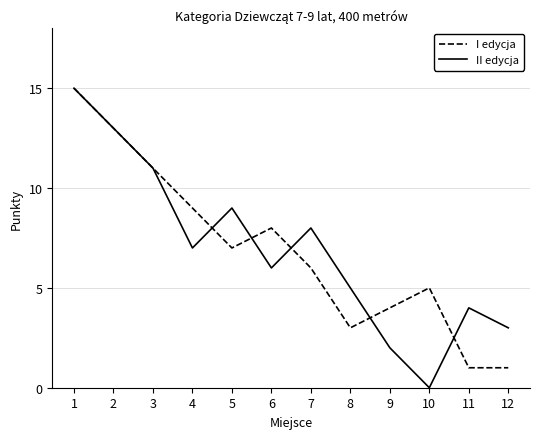

What is the average value of the I edycja series?

7